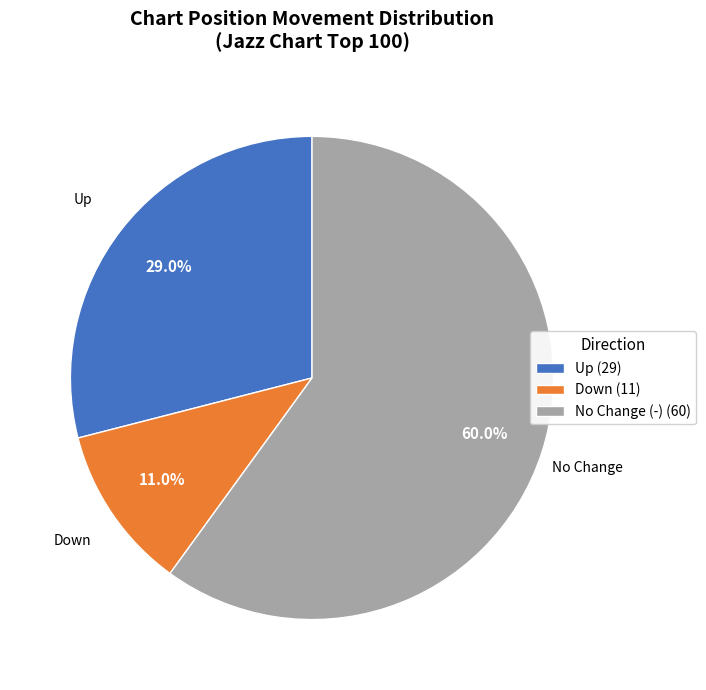

How many segments does this pie chart have?

3